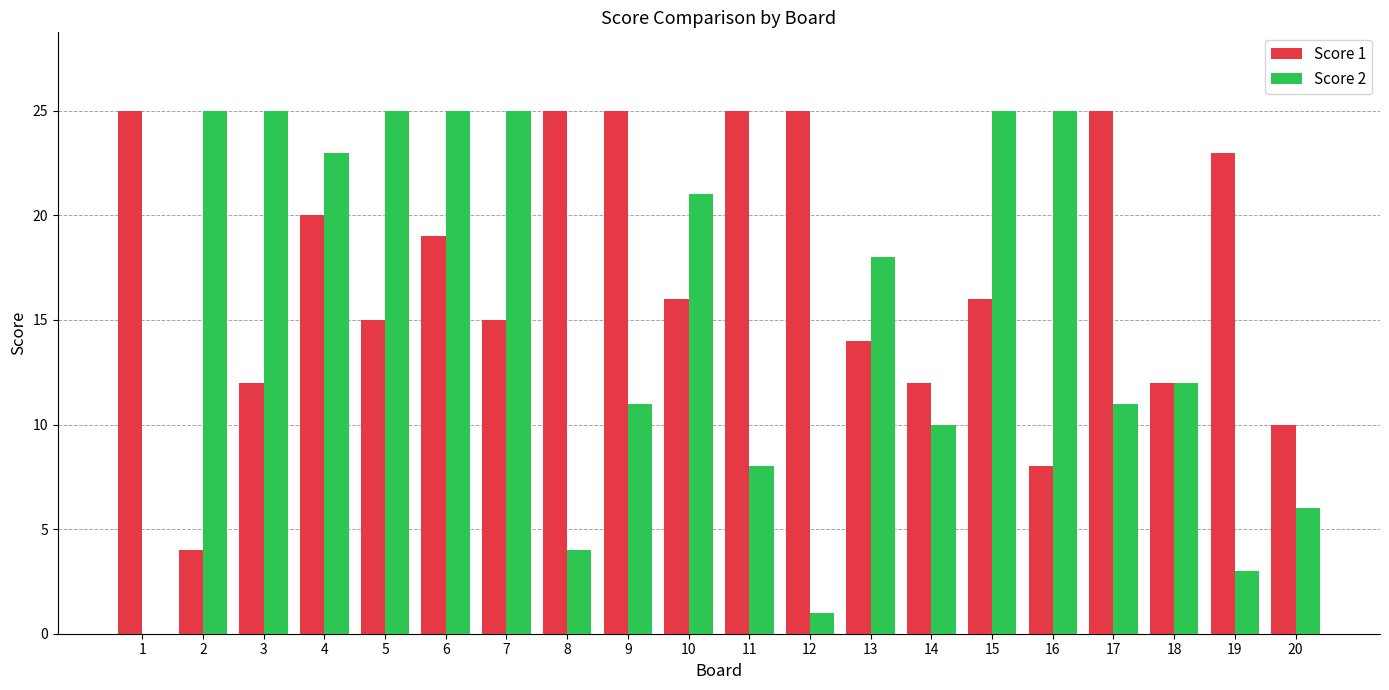

What is the sum of the Score 2 values at 10 and 18?

33